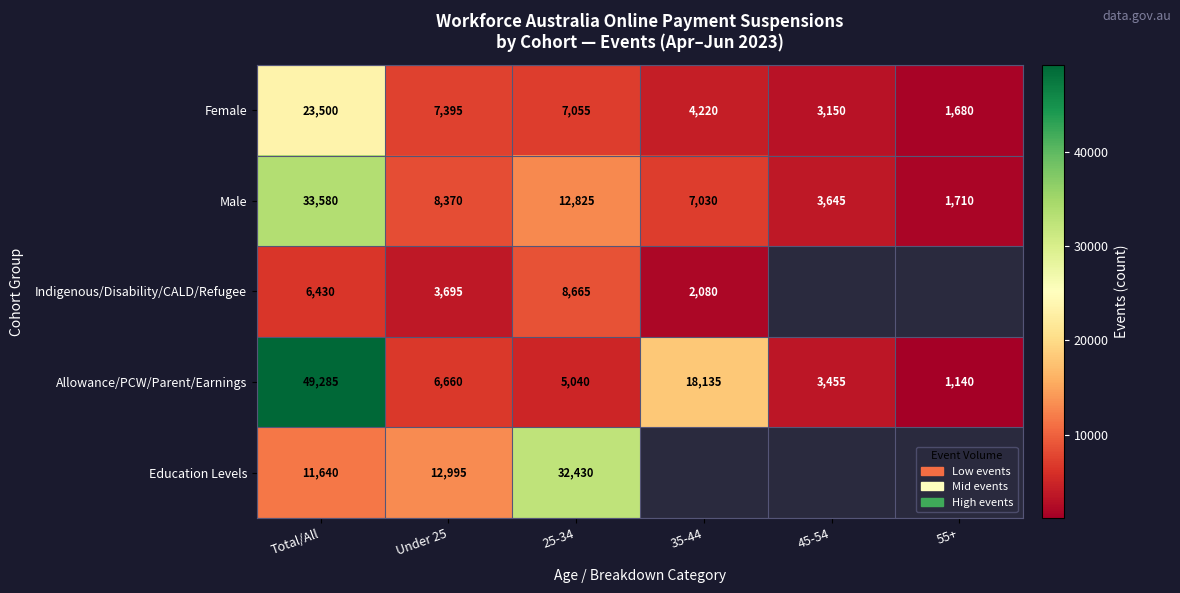

How many distinct data groups are displayed?

5